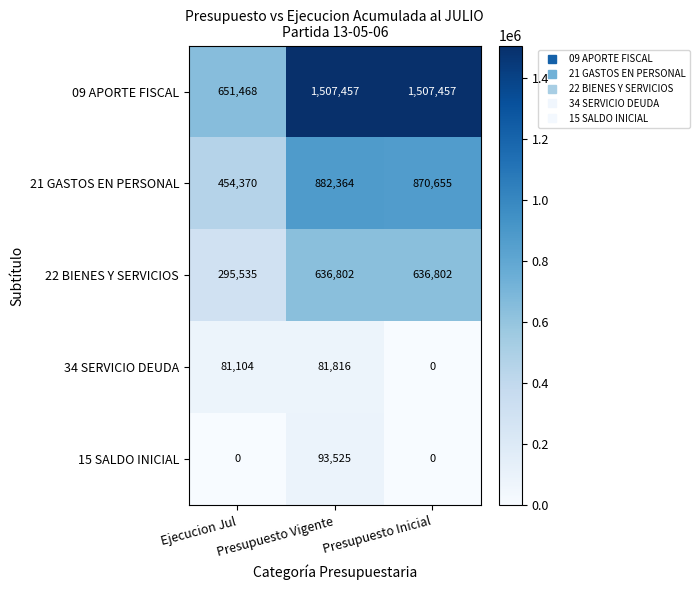

What is the difference between the maximum and second lowest values in the 15 SALDO INICIAL series?

93525